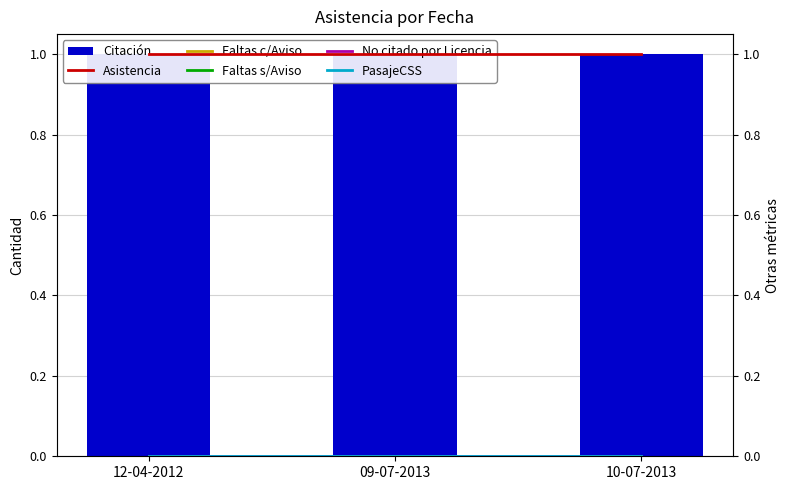

Reading left to right, transcribe all the data shown in this chart.

Citación: 1	1	1
Asistencia: 1	1	1
Faltas c/Aviso: 0	0	0
Faltas s/Aviso: 0	0	0
No citado por Licencia: 0	0	0
PasajeCSS: 0	0	0